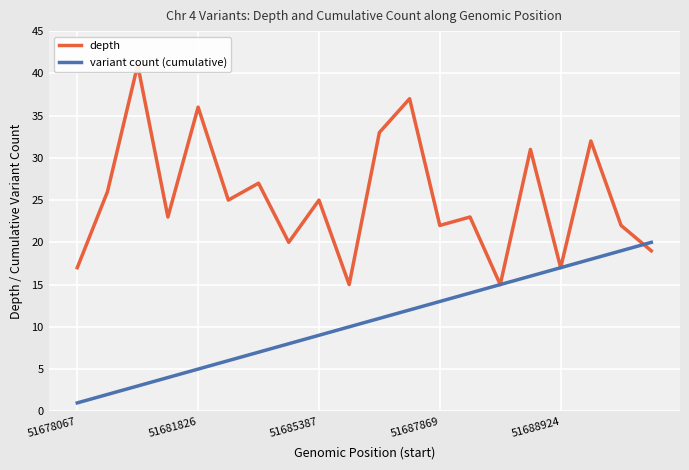

True or false: variant count (cumulative) has more than 2 interior local peaks.

False